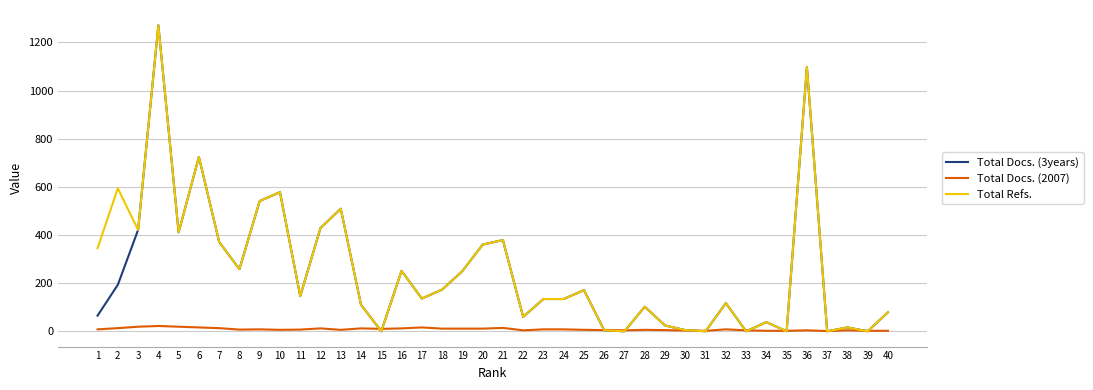

What is the difference between the Total Docs. (3years) values at 25 and 33?

171